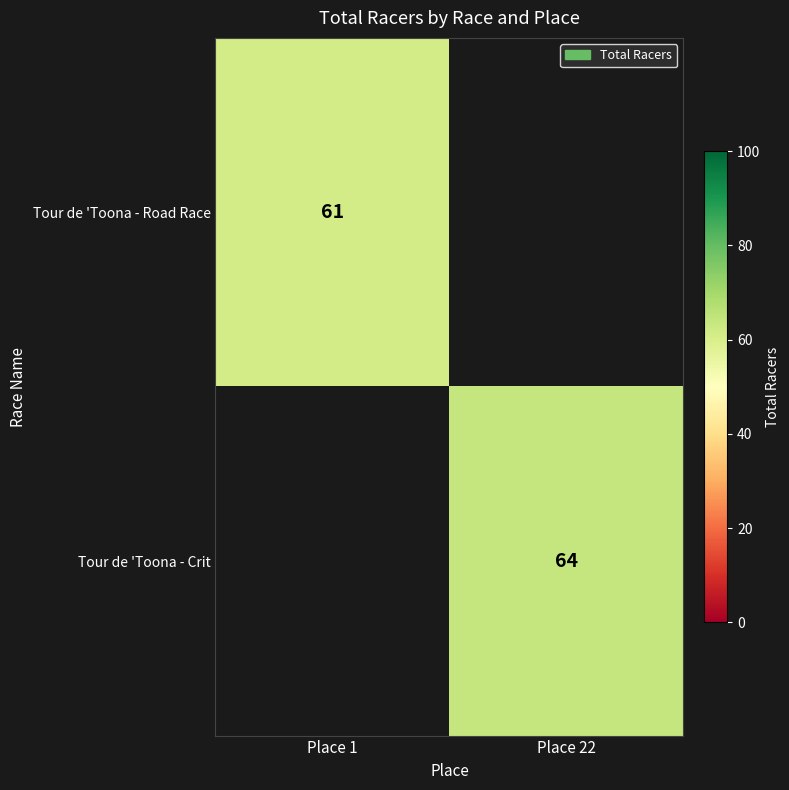

True or false: Tour de 'Toona - Crit has a value of 64 at Place 22.

True